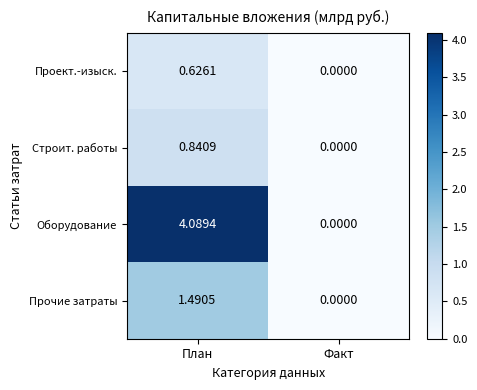

List the series in order of their peak value, lowest first.

Проект.-изыск., Строит. работы, Прочие затраты, Оборудование